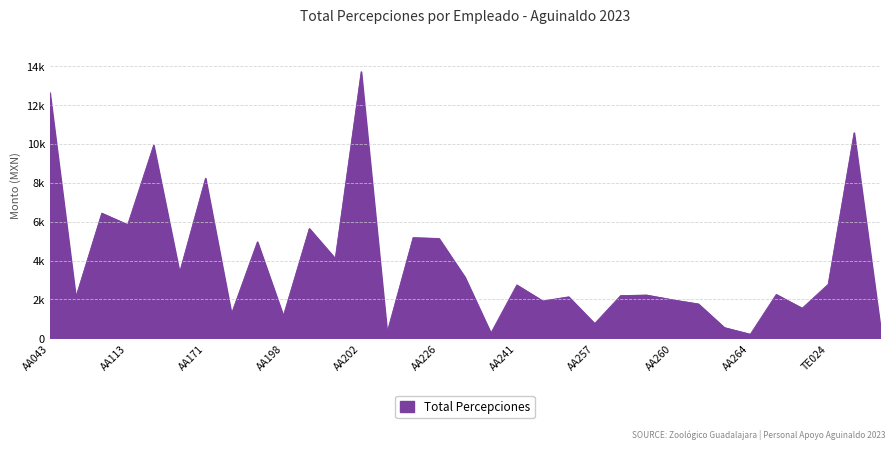

Does the chart display data point markers on the line(s)?

No